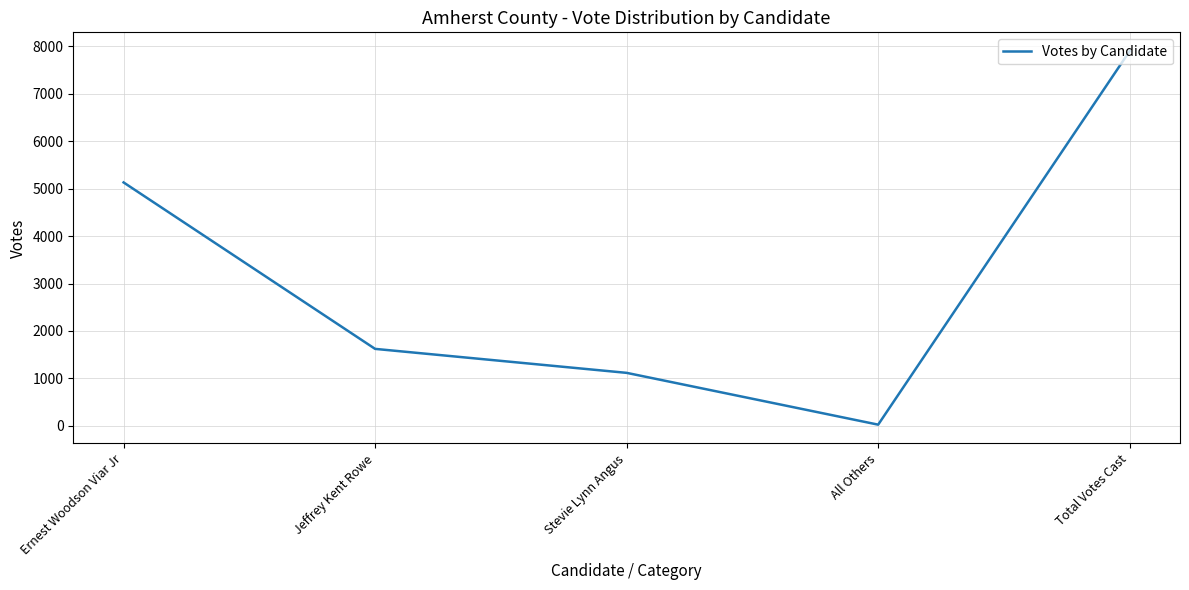

How many categories are shown in the chart?

5